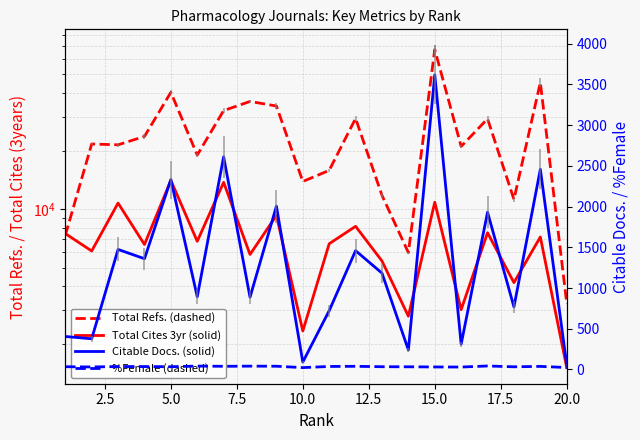

In Citable Docs. (3years), how many points are higher than both neighbors (excluding endpoints)?

8